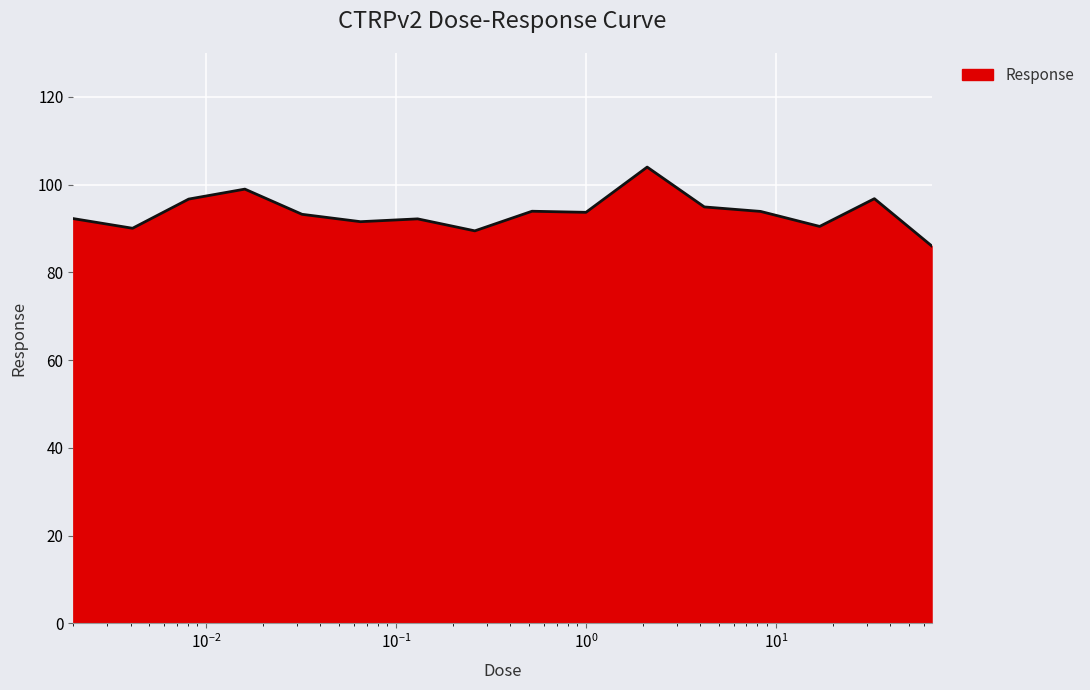

Does the chart display data point markers on the line(s)?

No